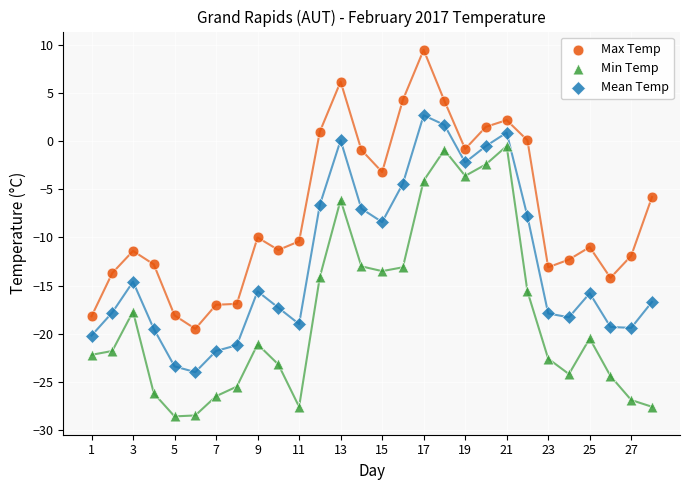

What are all the series names shown in the legend?

Max Temp, Min Temp, Mean Temp